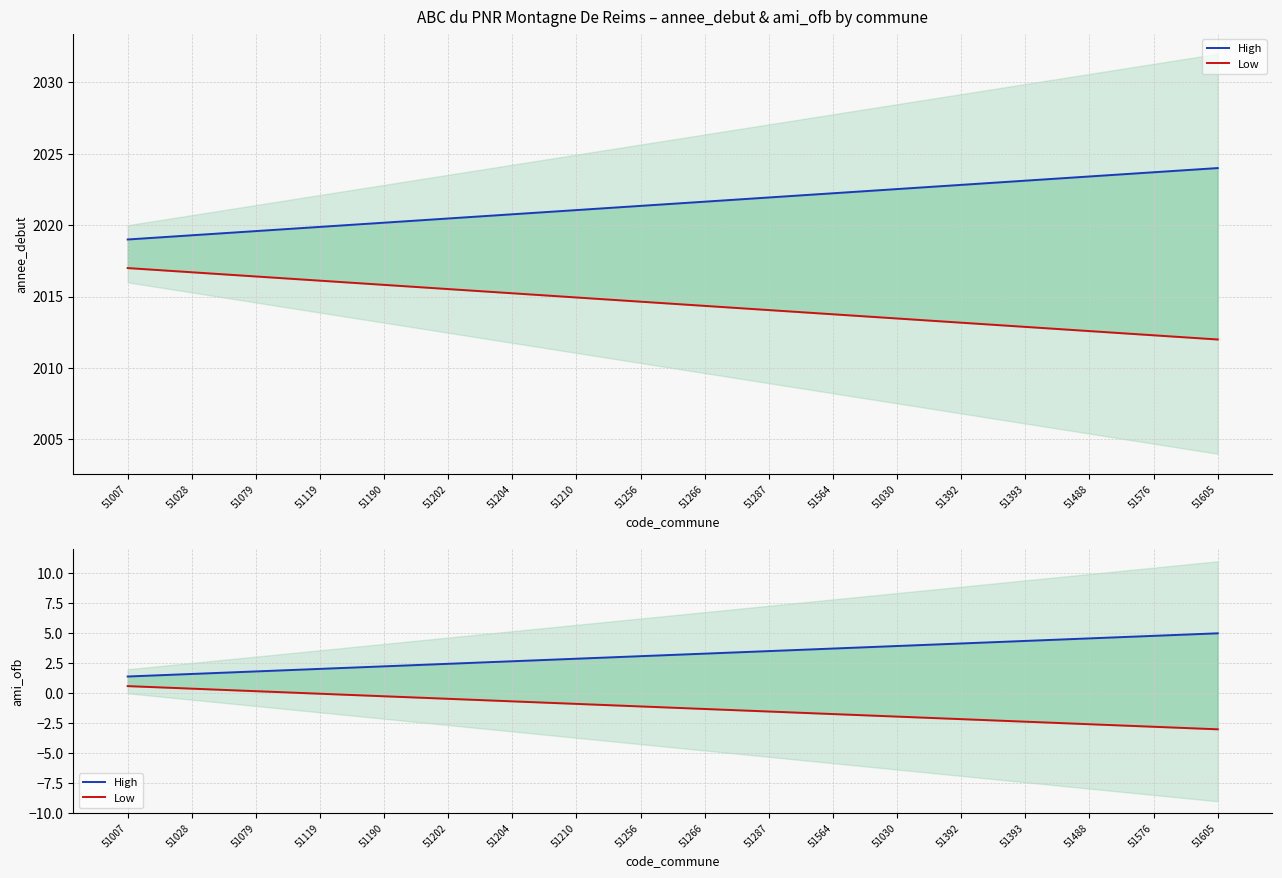

How many lines are shown in the chart?

2